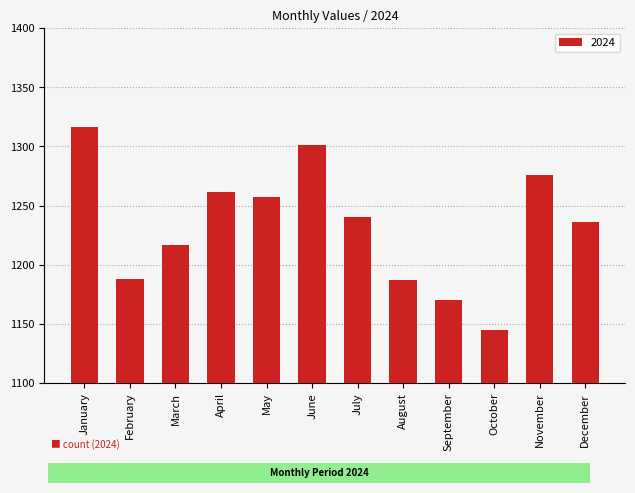

At which label is the value closest to 1230?

December